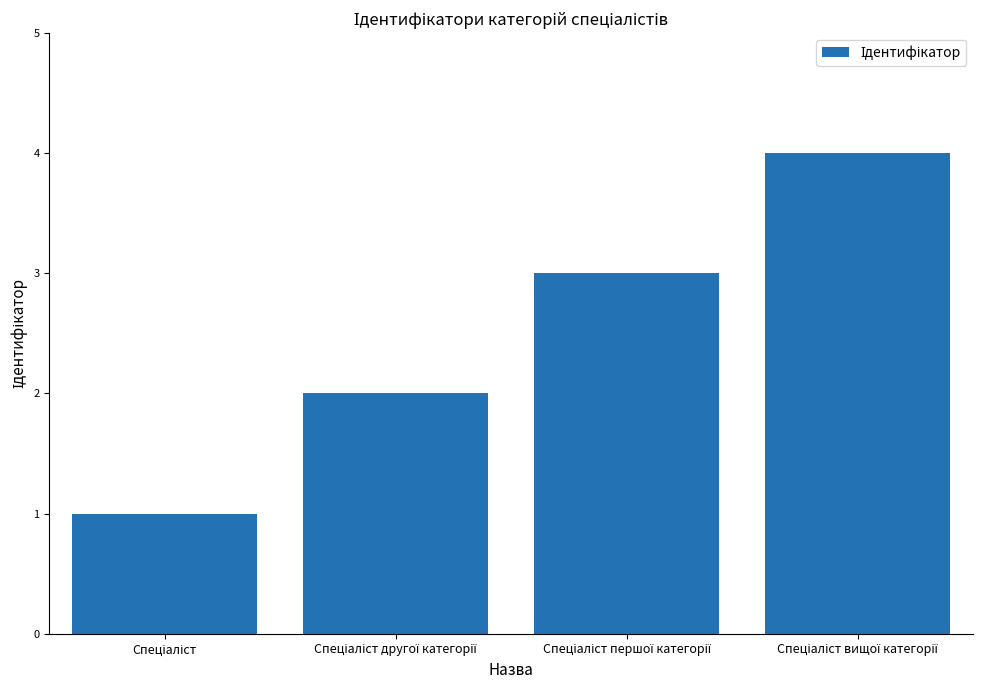

What is the maximum value shown in the chart?

4